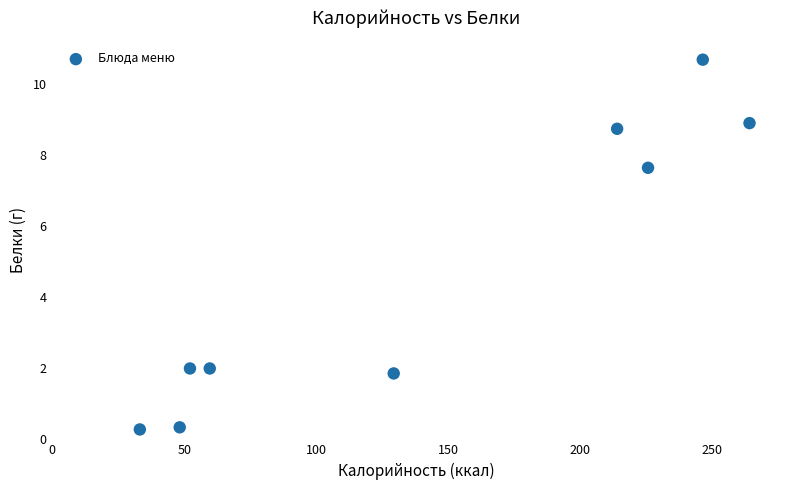

What Y value in the scatter plot is closest to 5?

7.6